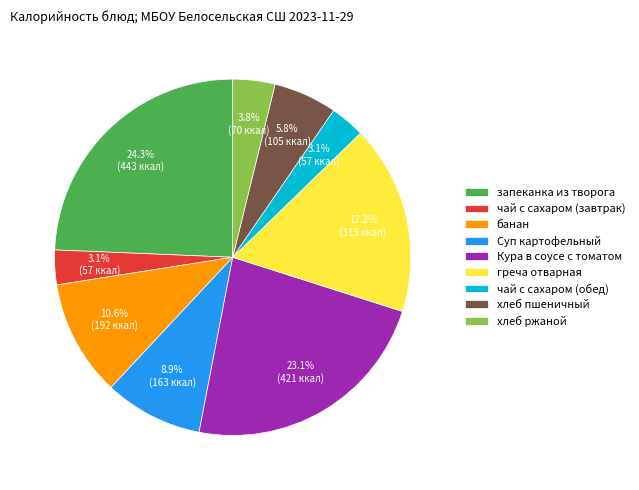

Do хлеб пшеничный and банан together represent more than half of the pie?

No